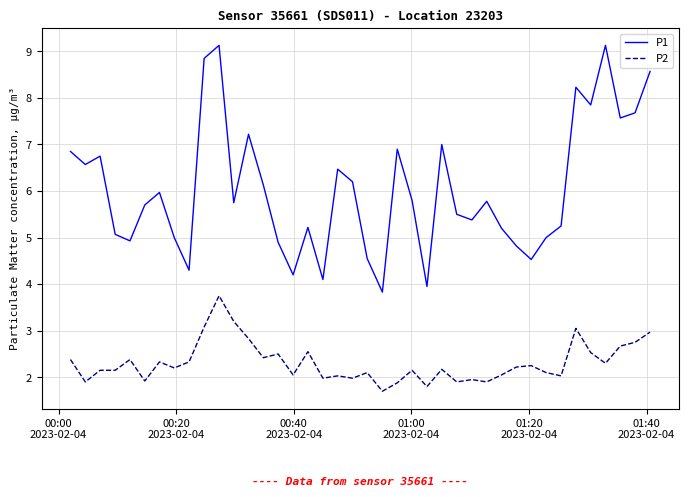

What is the difference between the maximum and minimum values in the P1 series?

5.3